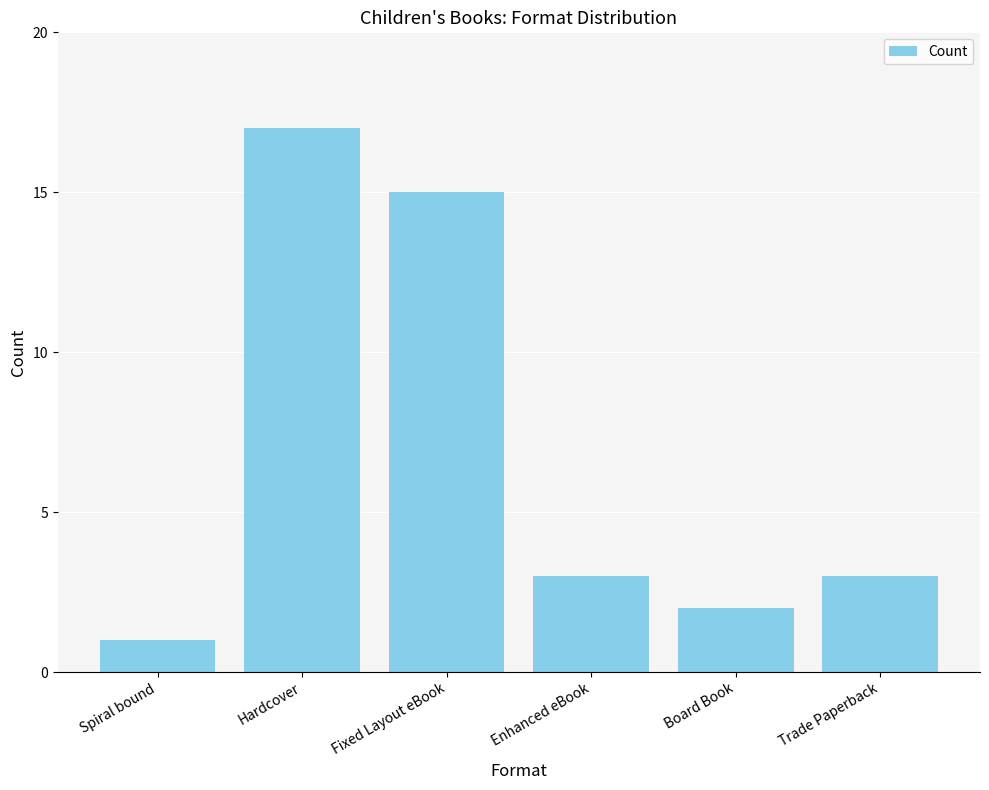

What is the smallest value displayed?

1